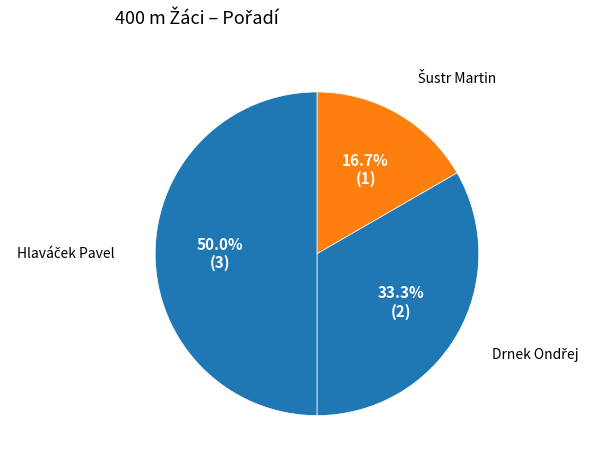

Is there a majority slice in this chart?

No